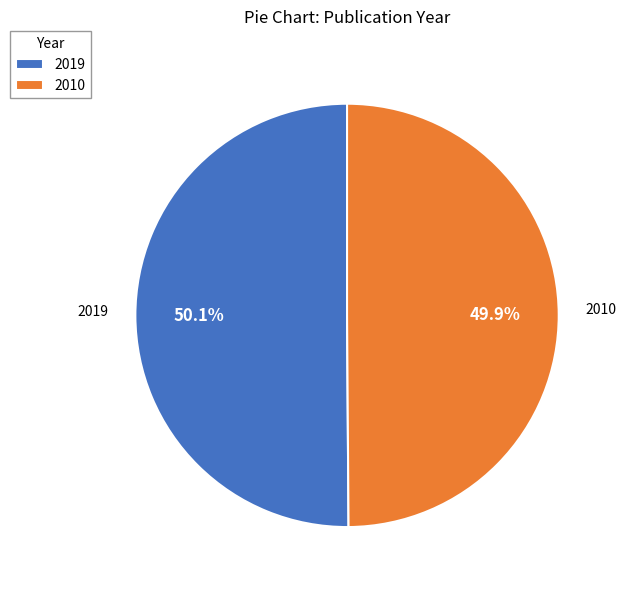

What percentage is the 2010 slice, to the nearest percent?

50%